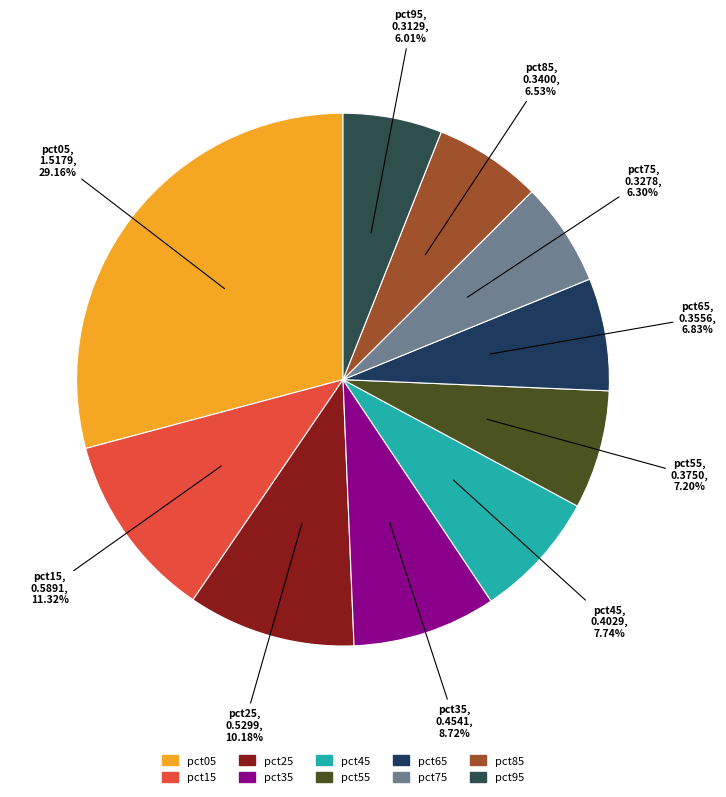

Between pct05 and pct35, which is larger?

pct05